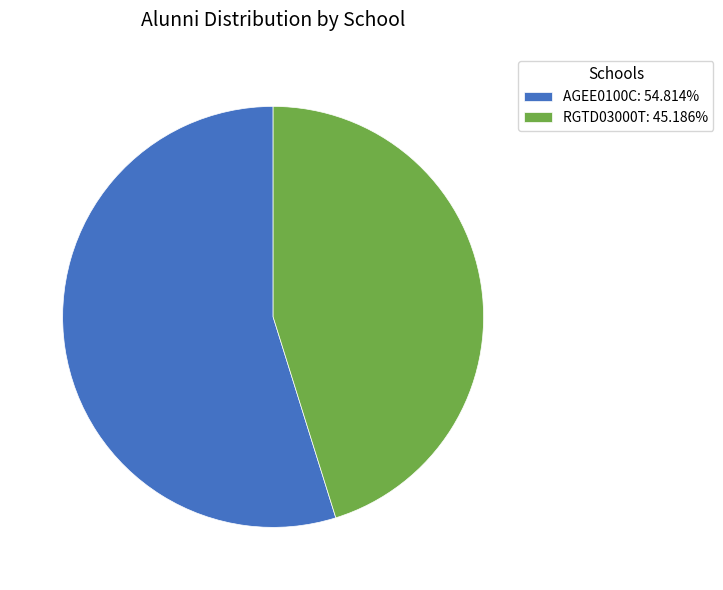

Which category has the biggest portion of the pie?

AGEE0100C